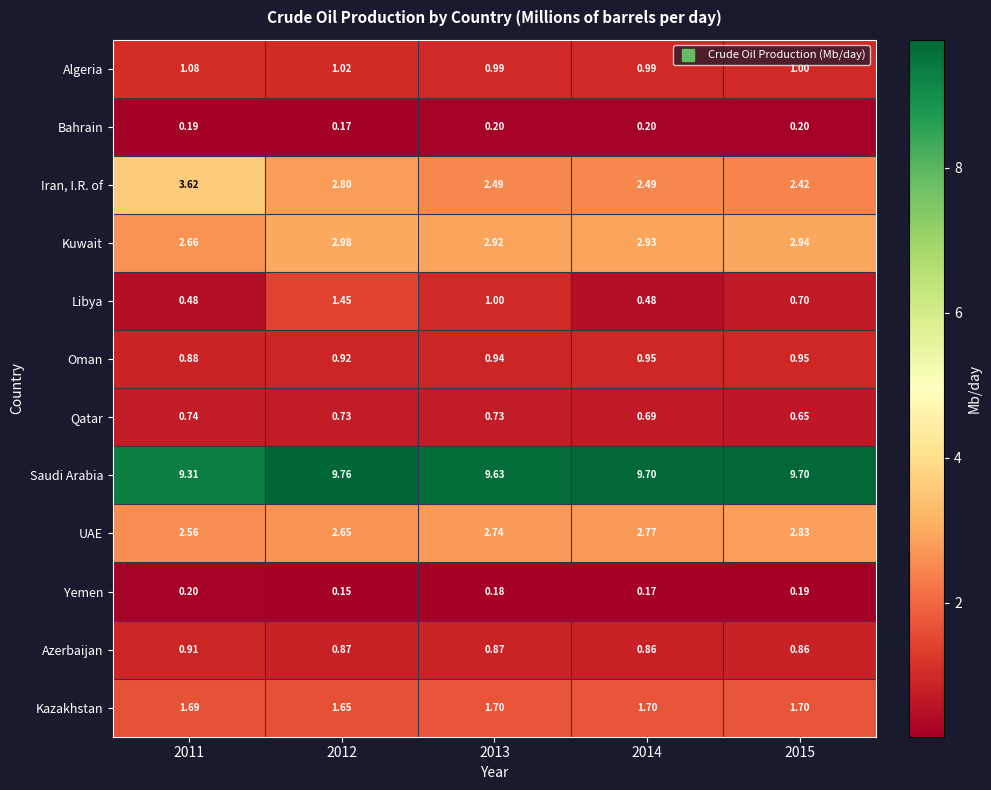

How many data points does each series have?

5